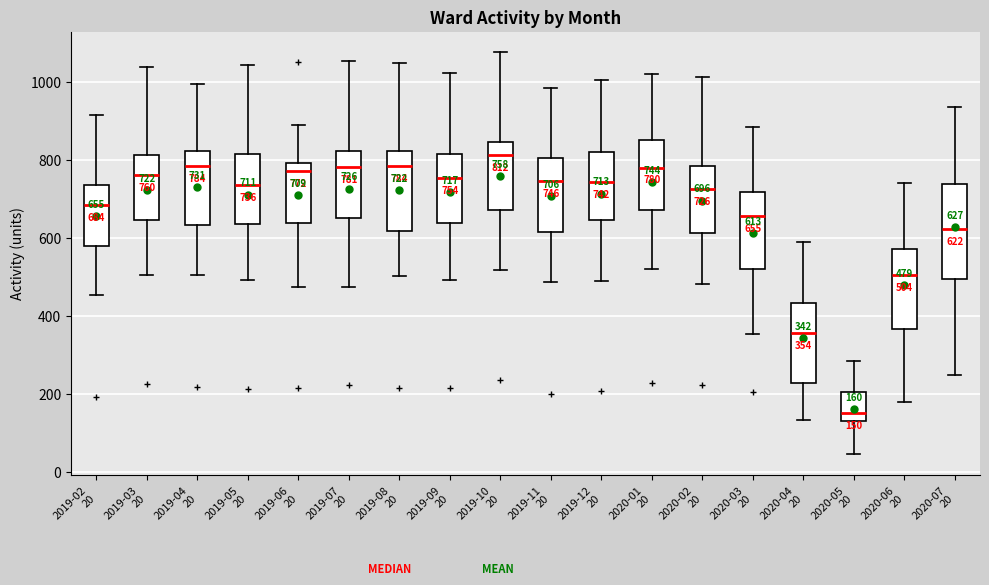

Comparing the boxes themselves (not the whiskers), which one is the tallest?

2020-07 20